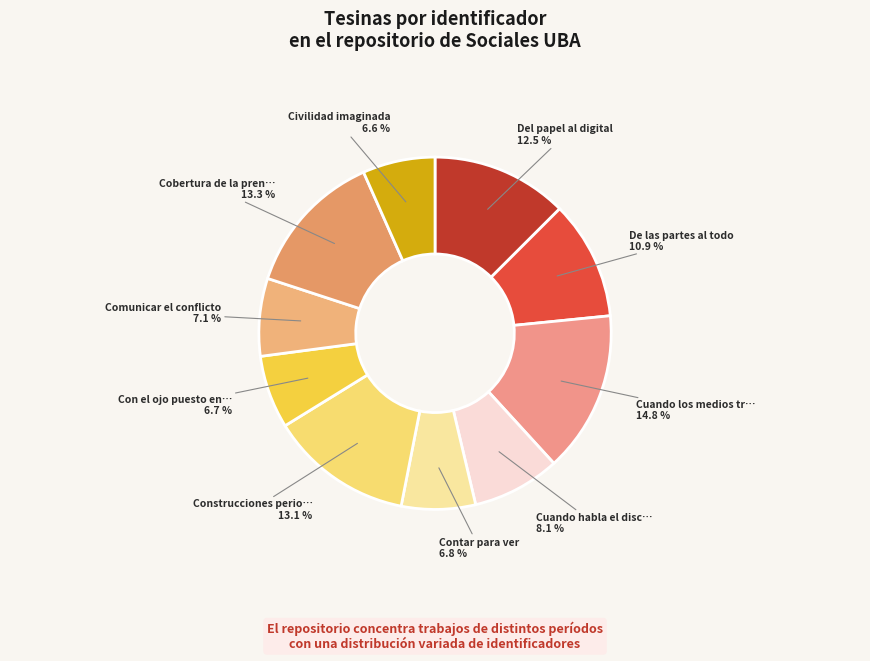

How many slices are in this pie chart?

10